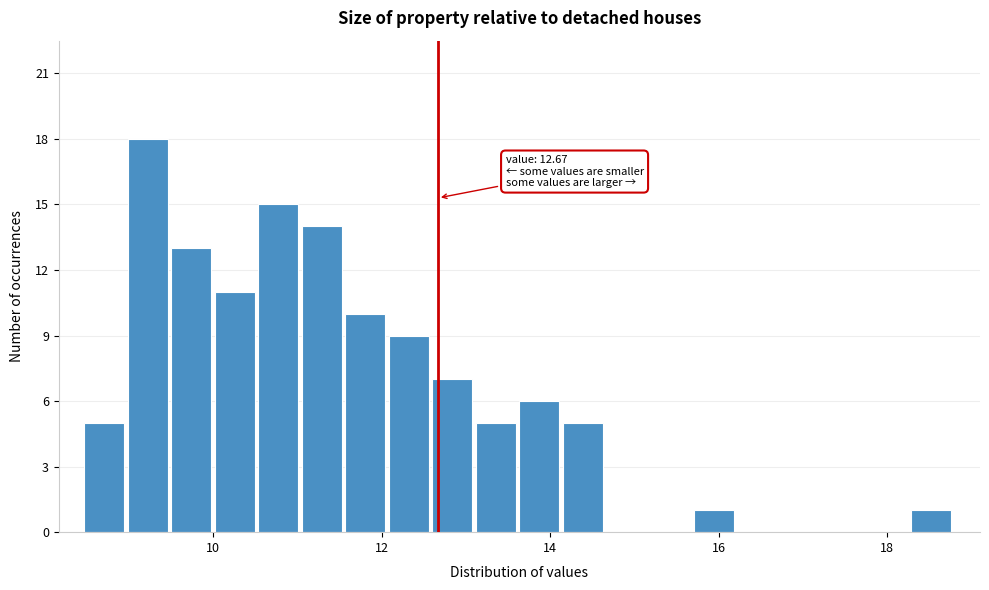

Read against the x-axis, roughly where is the centre of the tallest bar?

9.2